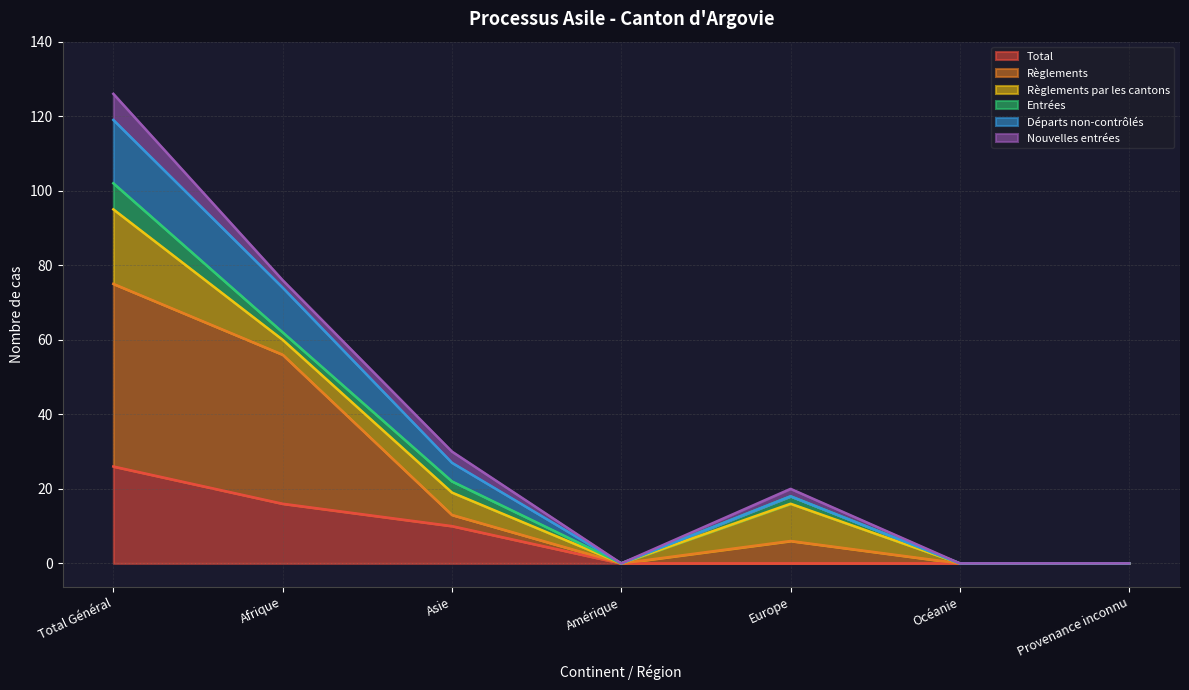

Count the number of categories in the chart.

7